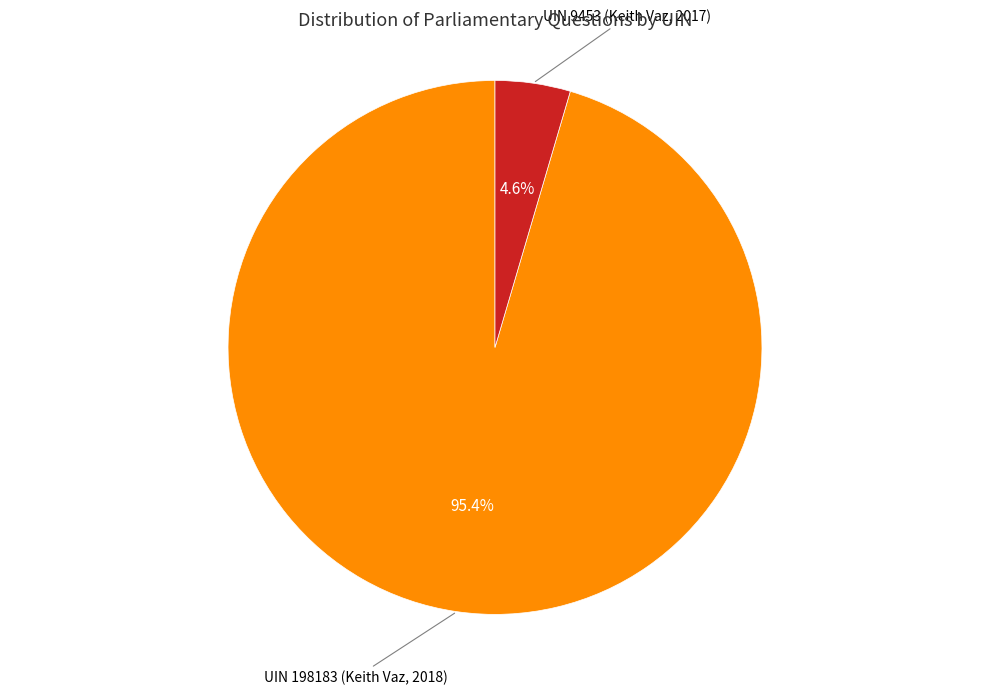

Is there any slice that represents more than half of the pie?

Yes